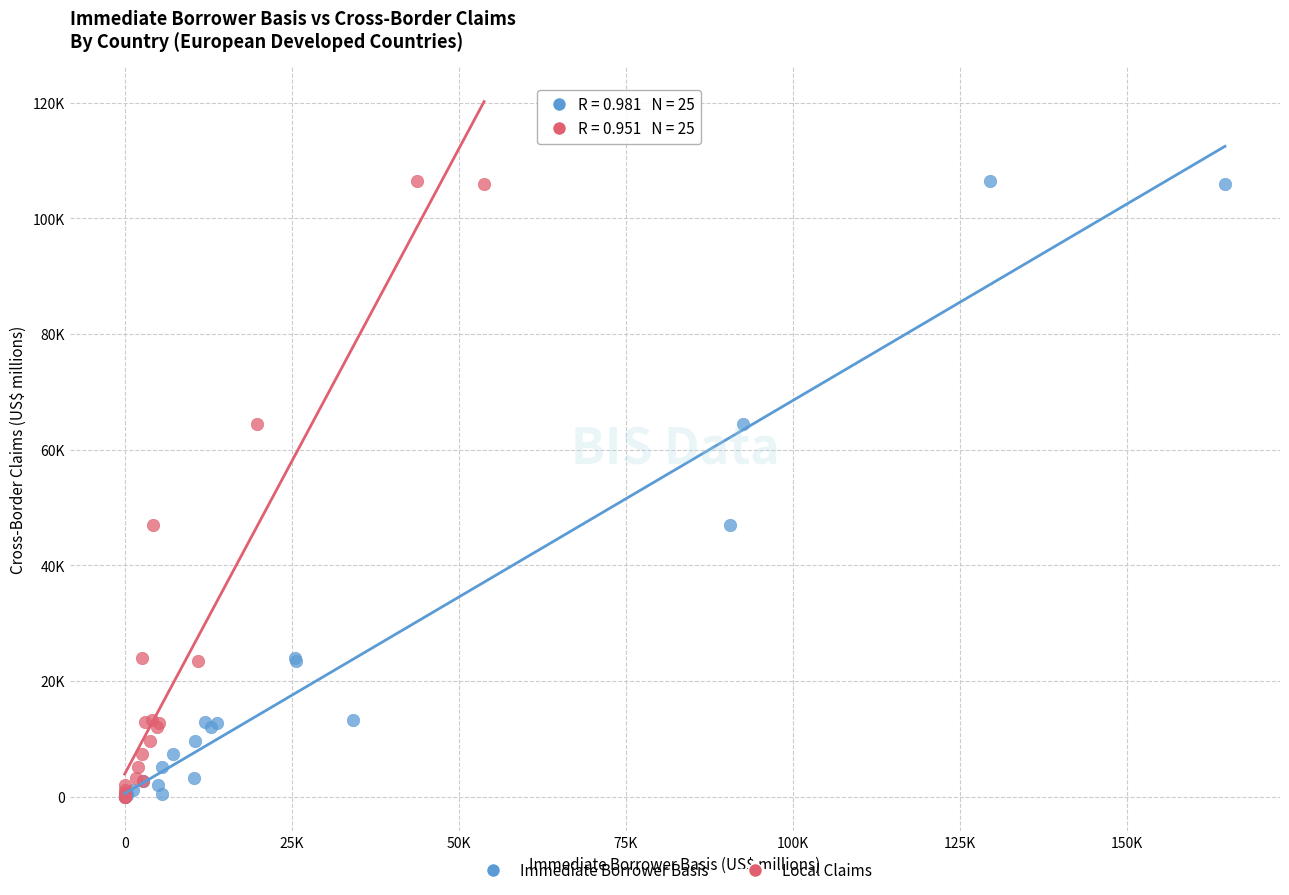

What are all the series names shown in the legend?

Immediate Borrower Basis, Local Claims